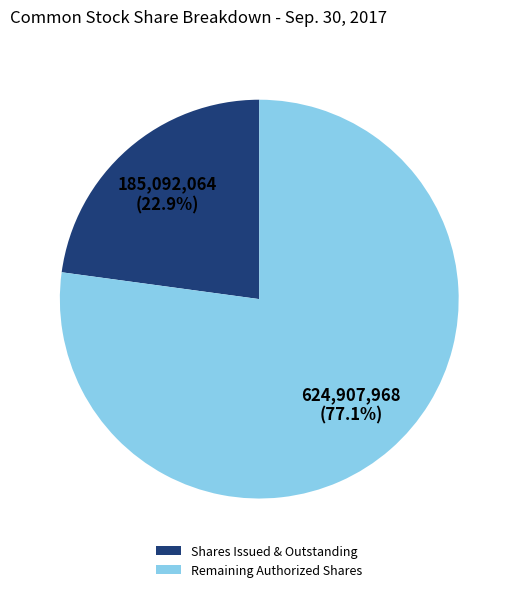

To the nearest percent, what is the average slice percentage?

50%